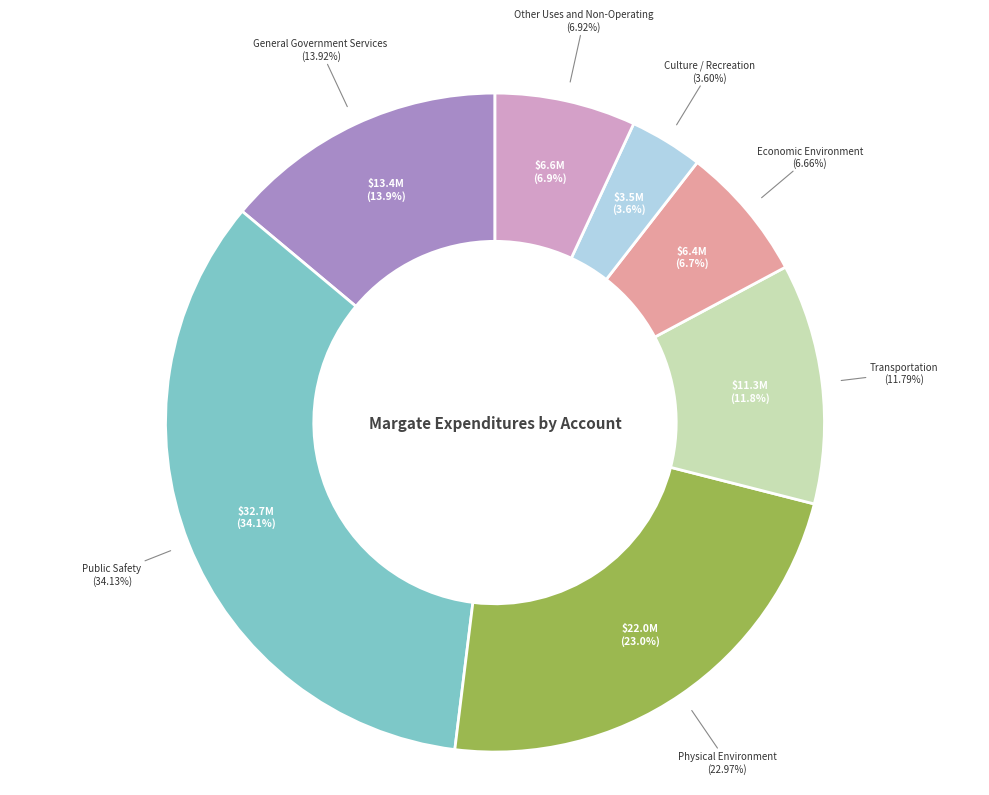

What percentage is the Culture / Recreation slice, to the nearest percent?

4%